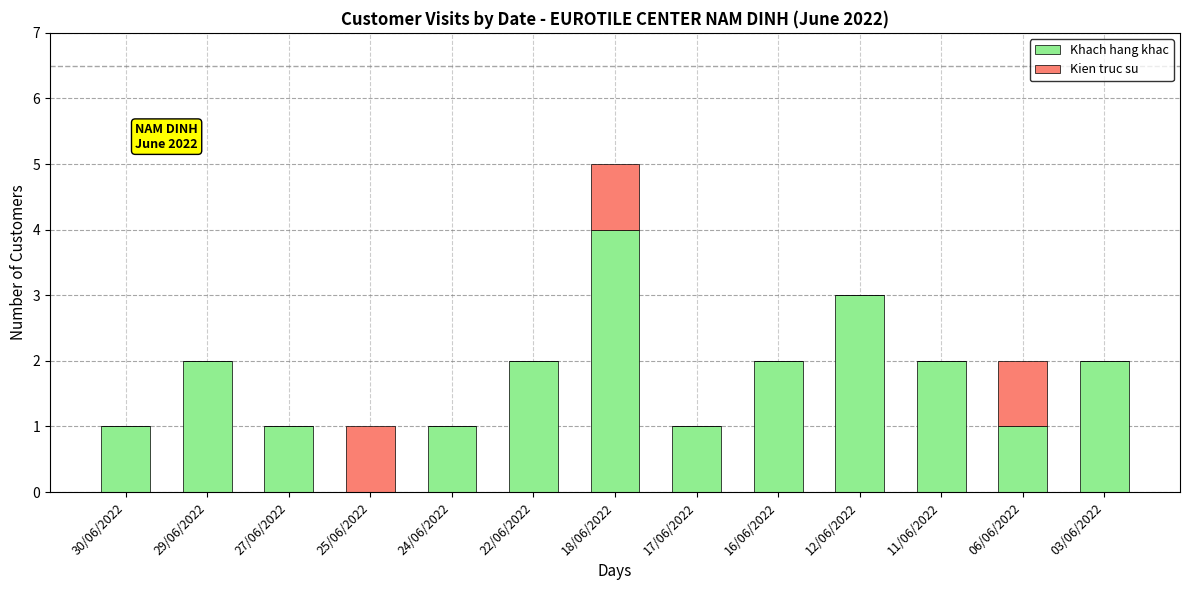

At which category is the sum across all series the highest?

18/06/2022